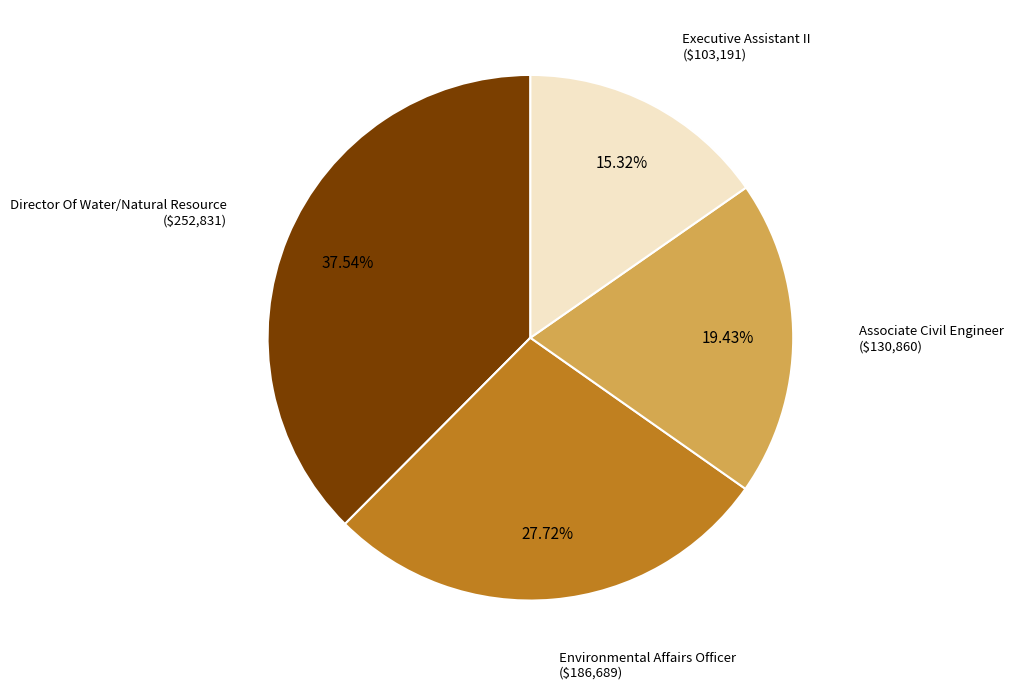

To the nearest percent, what is the difference between the Associate Civil Engineer and Environmental Affairs Officer slice percentages?

8%